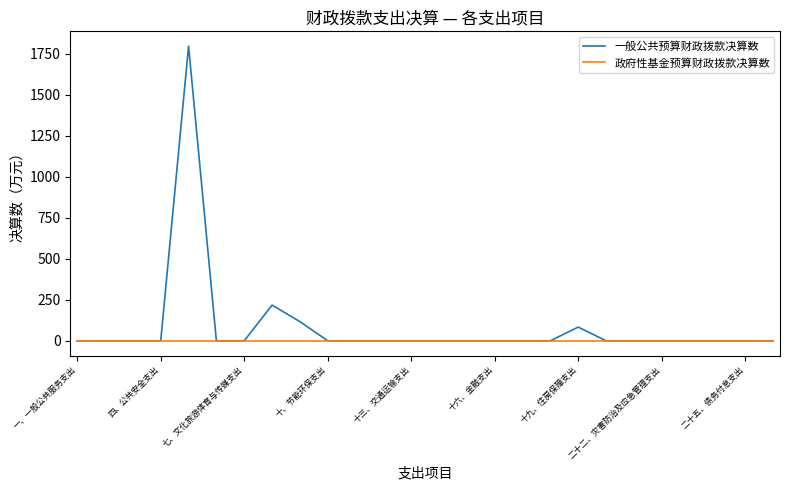

List the series in order of their peak value, lowest first.

政府性基金预算财政拨款决算数, 一般公共预算财政拨款决算数